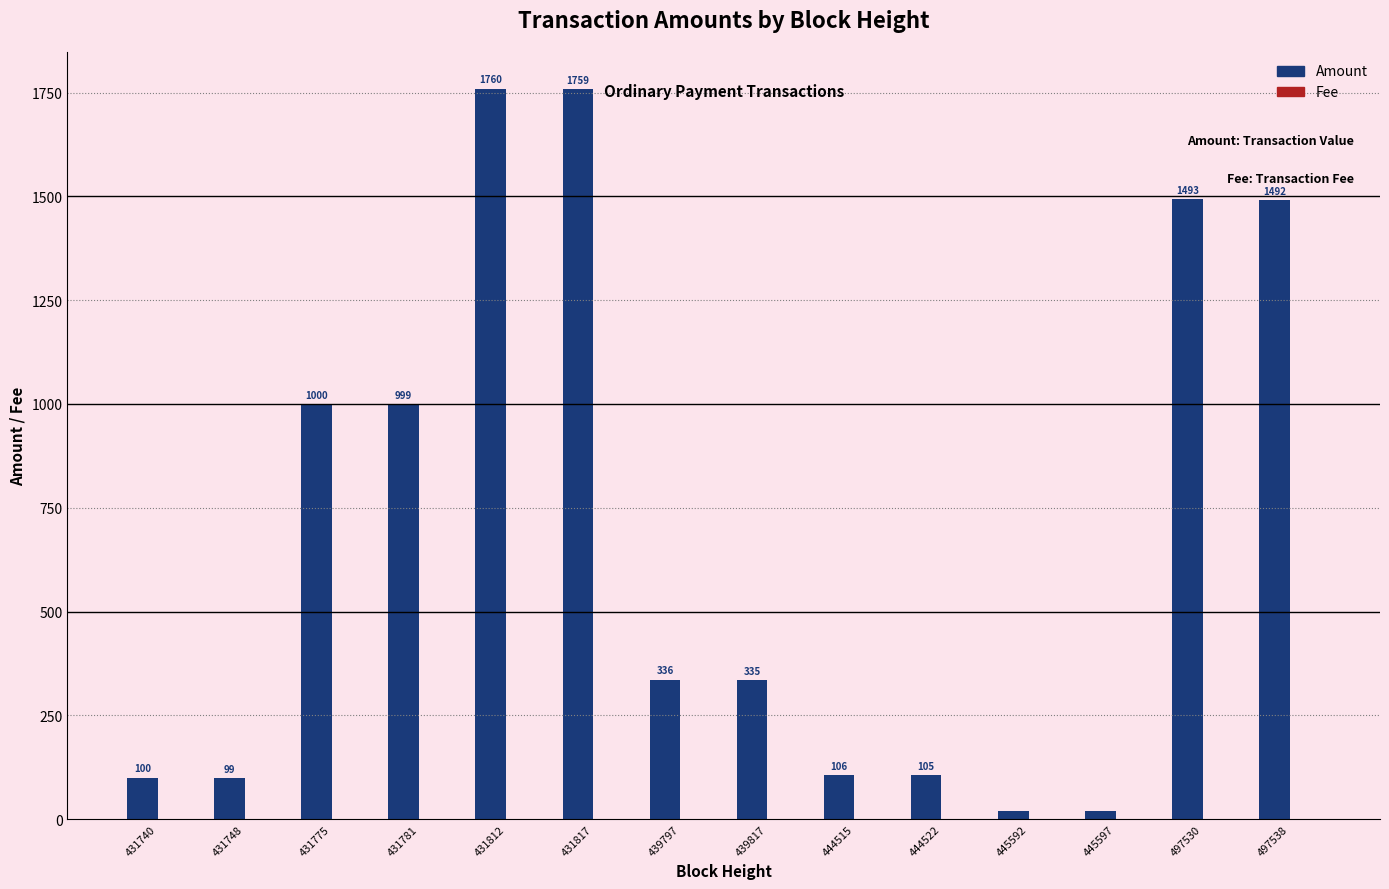

What is the greatest value displayed?

1760